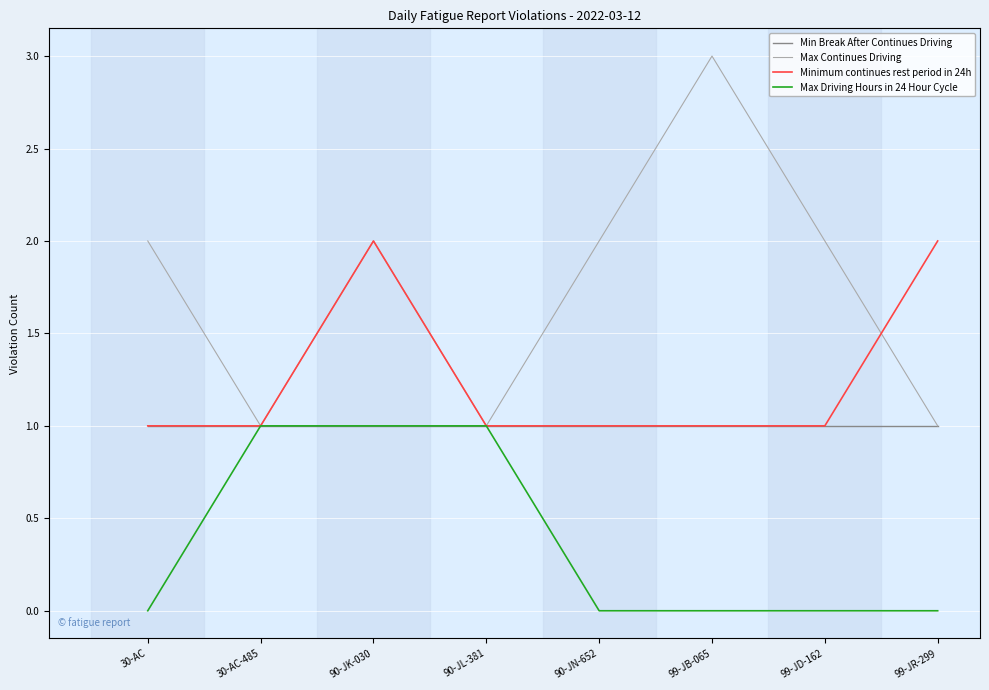

What position from the right is 90-JL-381?

5